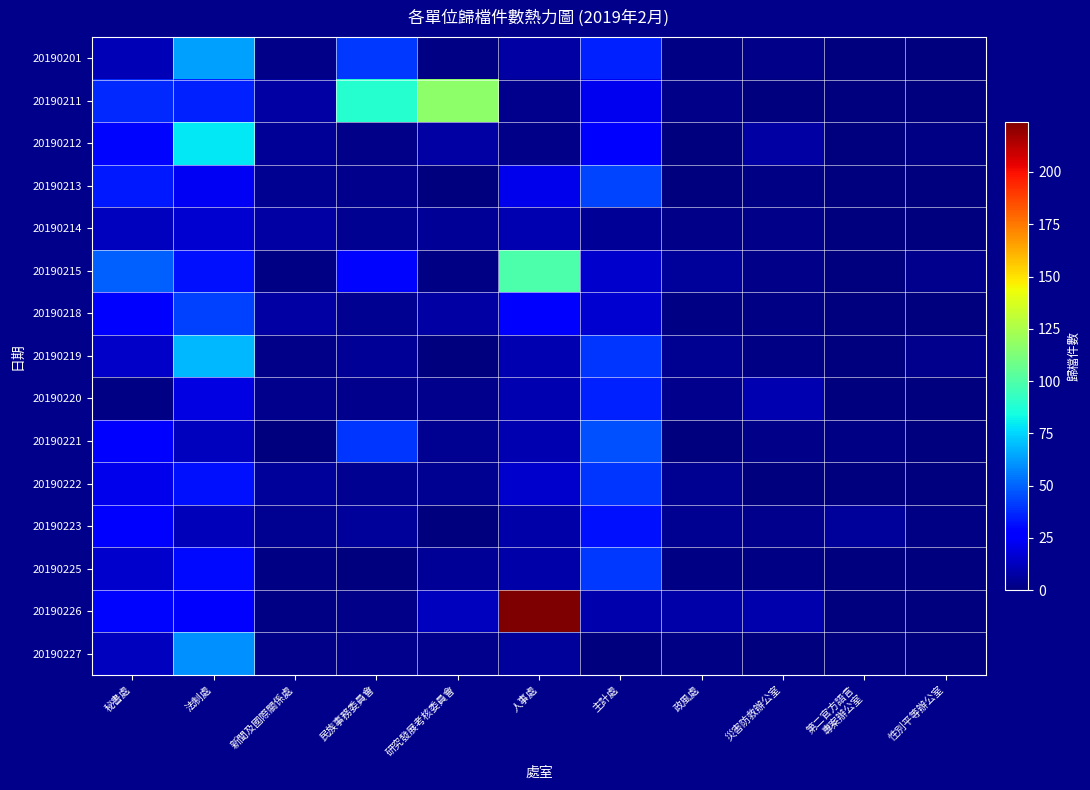

Reading right to left, list all the values displayed in this chart.

20190201: 性別平等辦公室=0	第二官方語言
專案辦公室=0	災害防救辦公室=2	政風處=1	主計處=35	人事處=7	研究發展考核委員會=1	民族事務委員會=41	新聞及國際關係處=2	法制處=63	秘書處=11
20190211: 性別平等辦公室=0	第二官方語言
專案辦公室=0	災害防救辦公室=0	政風處=2	主計處=22	人事處=3	研究發展考核委員會=117	民族事務委員會=89	新聞及國際關係處=7	法制處=35	秘書處=37
20190212: 性別平等辦公室=1	第二官方語言
專案辦公室=0	災害防救辦公室=7	政風處=0	主計處=27	人事處=2	研究發展考核委員會=7	民族事務委員會=2	新聞及國際關係處=5	法制處=79	秘書處=29
20190213: 性別平等辦公室=0	第二官方語言
專案辦公室=0	災害防救辦公室=1	政風處=0	主計處=43	人事處=21	研究發展考核委員會=0	民族事務委員會=3	新聞及國際關係處=4	法制處=23	秘書處=34
20190214: 性別平等辦公室=0	第二官方語言
專案辦公室=0	災害防救辦公室=2	政風處=2	主計處=5	人事處=10	研究發展考核委員會=5	民族事務委員會=4	新聞及國際關係處=7	法制處=16	秘書處=13
20190215: 性別平等辦公室=3	第二官方語言
專案辦公室=0	災害防救辦公室=2	政風處=6	主計處=15	人事處=99	研究發展考核委員會=1	民族事務委員會=29	新聞及國際關係處=1	法制處=32	秘書處=49
20190218: 性別平等辦公室=0	第二官方語言
專案辦公室=0	災害防救辦公室=1	政風處=1	主計處=16	人事處=25	研究發展考核委員會=7	民族事務委員會=4	新聞及國際關係處=7	法制處=42	秘書處=25
20190219: 性別平等辦公室=3	第二官方語言
專案辦公室=0	災害防救辦公室=1	政風處=4	主計處=40	人事處=10	研究發展考核委員會=0	民族事務委員會=5	新聞及國際關係處=2	法制處=69	秘書處=14
20190220: 性別平等辦公室=0	第二官方語言
專案辦公室=0	災害防救辦公室=10	政風處=3	主計處=35	人事處=10	研究發展考核委員會=3	民族事務委員會=3	新聞及國際關係處=3	法制處=20	秘書處=1
20190221: 性別平等辦公室=0	第二官方語言
專案辦公室=1	災害防救辦公室=2	政風處=0	主計處=46	人事處=10	研究發展考核委員會=4	民族事務委員會=40	新聞及國際關係處=0	法制處=13	秘書處=27
20190222: 性別平等辦公室=0	第二官方語言
專案辦公室=0	災害防救辦公室=0	政風處=4	主計處=40	人事處=15	研究發展考核委員會=4	民族事務委員會=4	新聞及國際關係處=6	法制處=32	秘書處=21
20190223: 性別平等辦公室=1	第二官方語言
專案辦公室=6	災害防救辦公室=3	政風處=4	主計處=32	人事處=8	研究發展考核委員會=0	民族事務委員會=6	新聞及國際關係處=4	法制處=12	秘書處=26
20190225: 性別平等辦公室=0	第二官方語言
專案辦公室=0	災害防救辦公室=1	政風處=1	主計處=41	人事處=8	研究發展考核委員會=5	民族事務委員會=0	新聞及國際關係處=1	法制處=30	秘書處=15
20190226: 性別平等辦公室=0	第二官方語言
專案辦公室=0	災害防救辦公室=9	政風處=8	主計處=9	人事處=224	研究發展考核委員會=13	民族事務委員會=2	新聞及國際關係處=1	法制處=28	秘書處=29
20190227: 性別平等辦公室=0	第二官方語言
專案辦公室=0	災害防救辦公室=0	政風處=1	主計處=0	人事處=6	研究發展考核委員會=3	民族事務委員會=3	新聞及國際關係處=2	法制處=60	秘書處=13